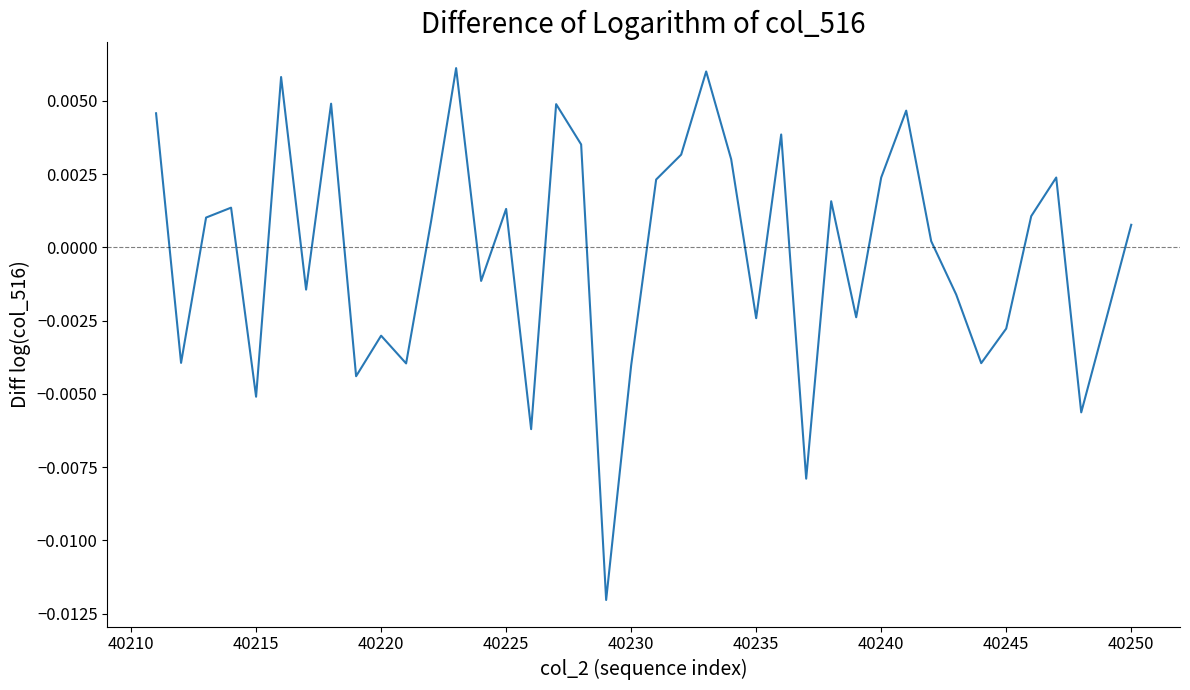

How many lines are shown in the chart?

1